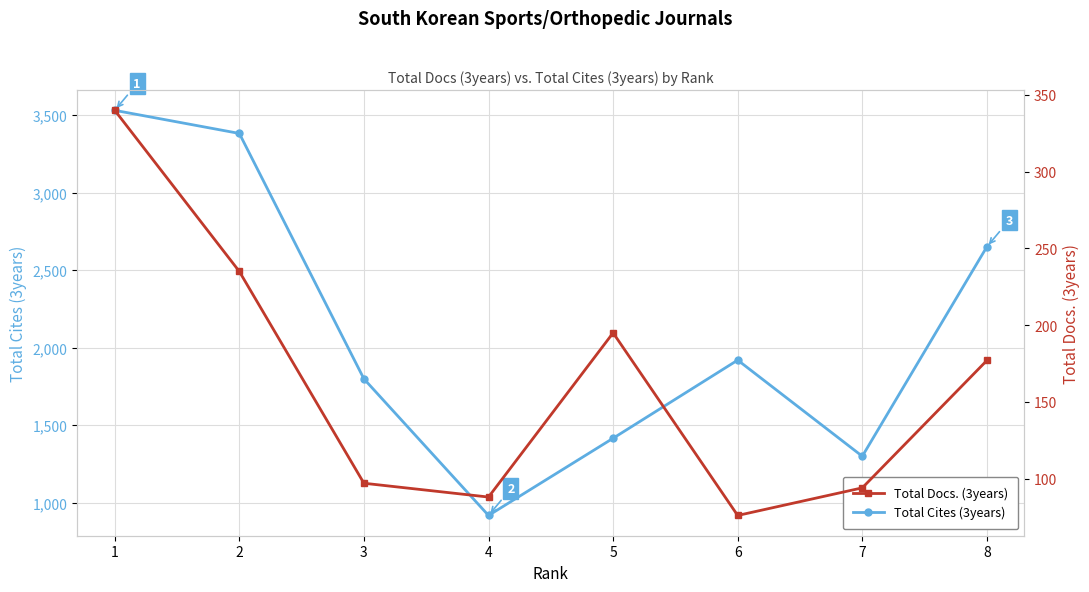

List the series in order of their peak value, lowest first.

Total Docs. (3years), Total Cites (3years)